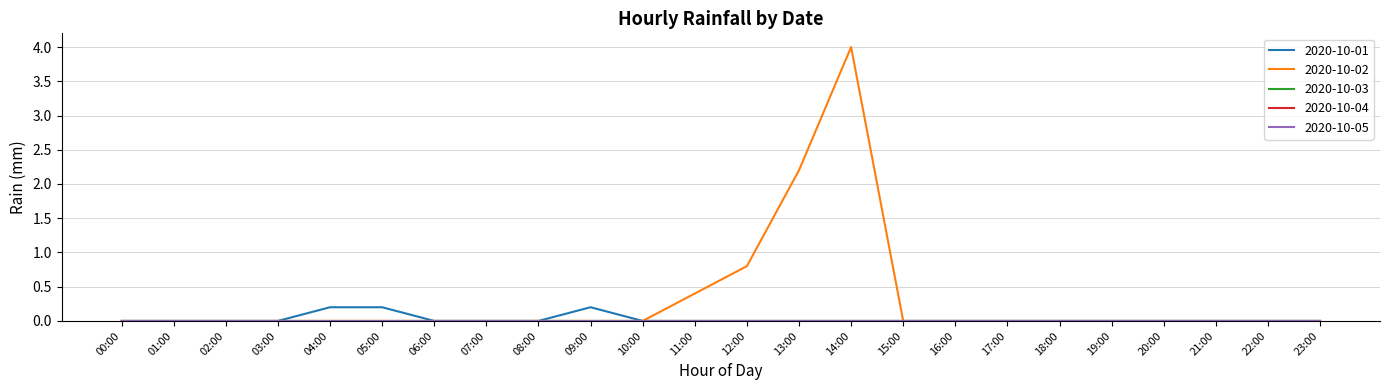

Does the chart display data point markers on the line(s)?

No